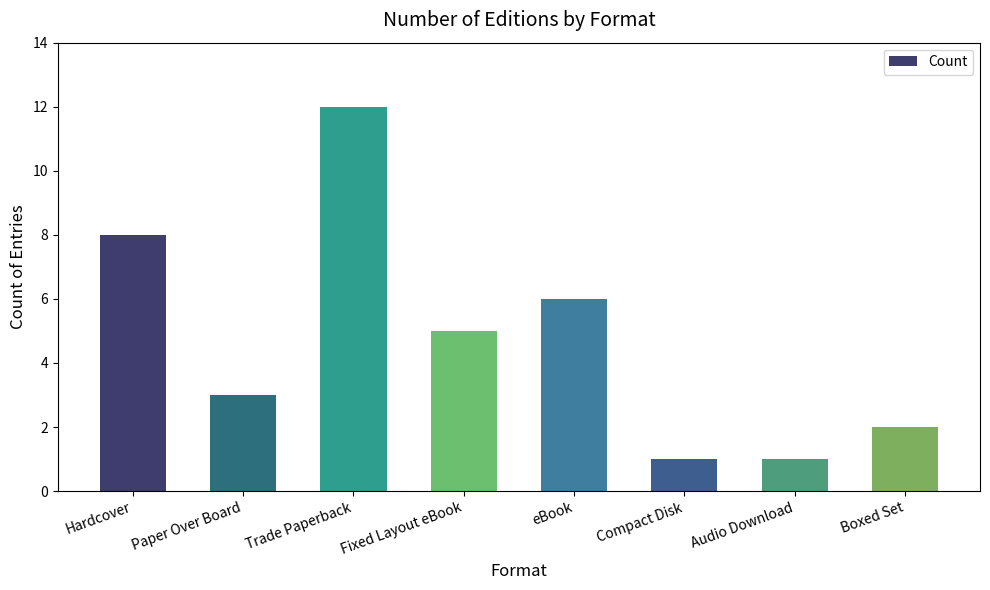

Which category has the highest value across all series?

Trade Paperback